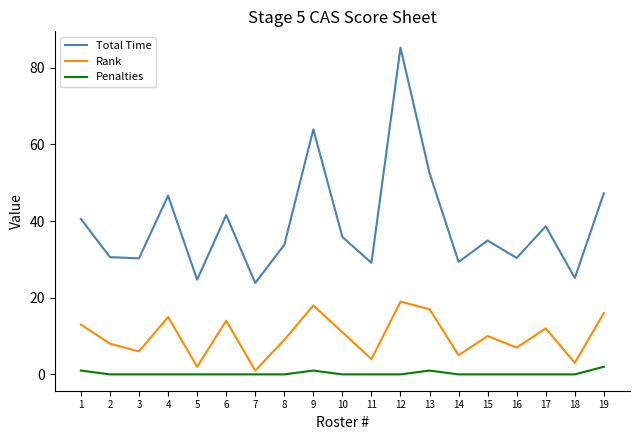

List the series in order of their peak value, highest first.

Total Time, Rank, Penalties